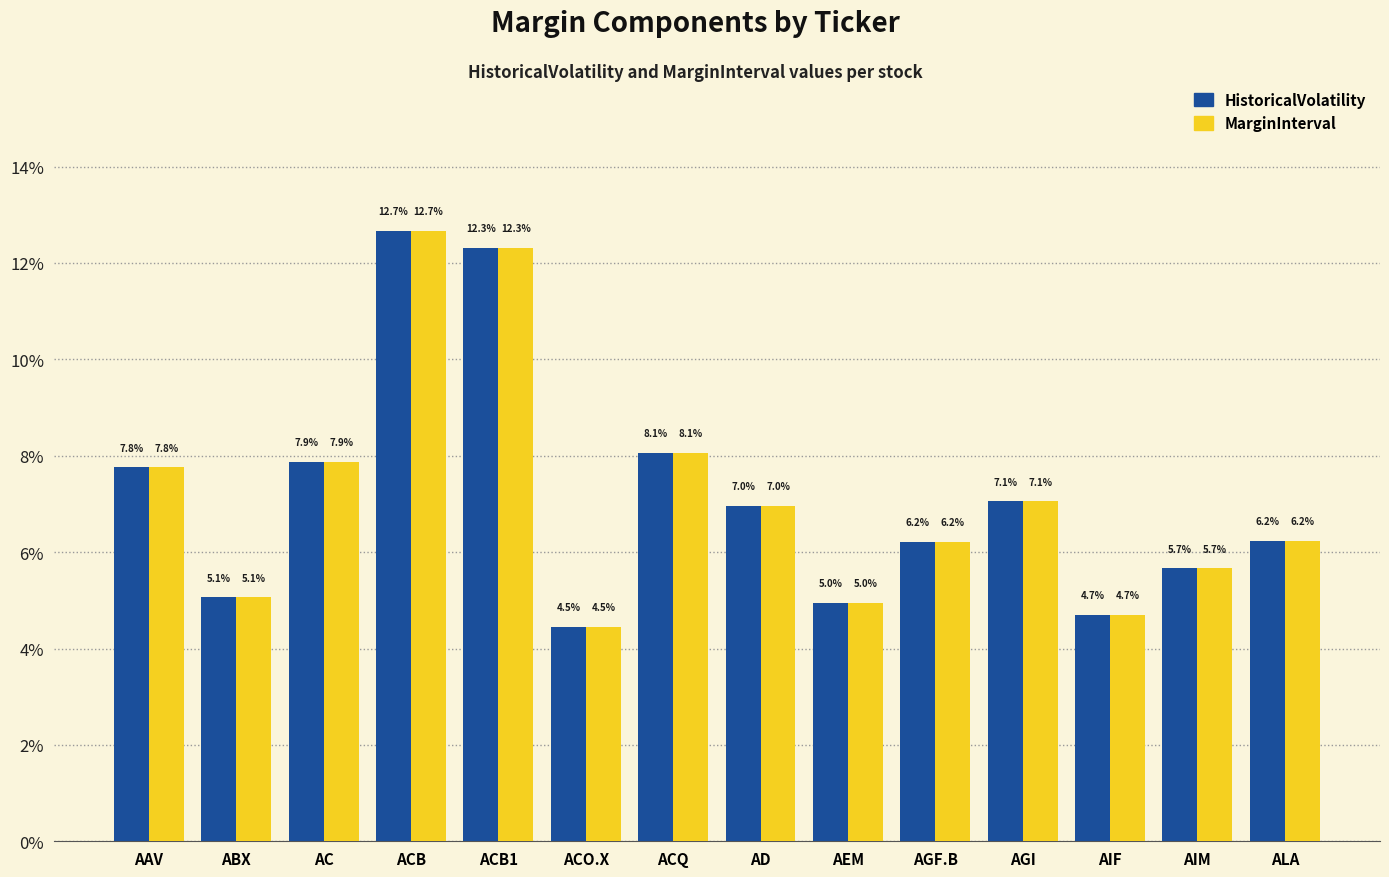

What is the minimum value for MarginInterval?

4.5